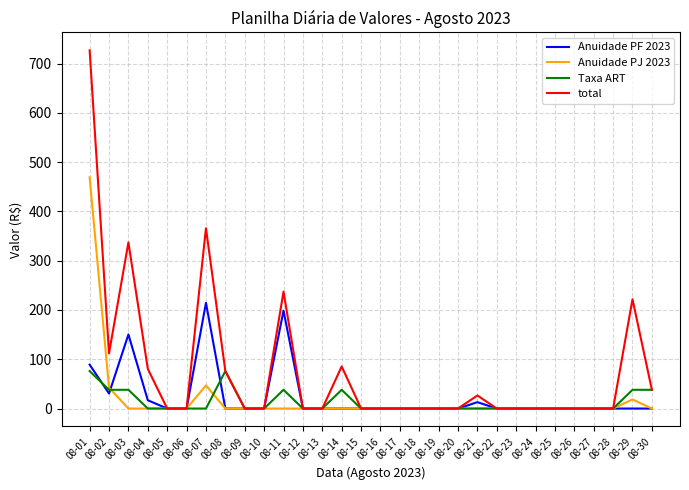

Count the number of data series in this chart.

4